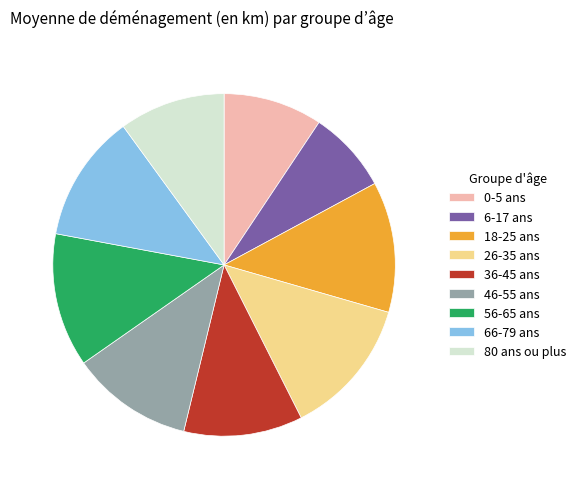

Which category has the smallest portion of the pie?

6-17 ans